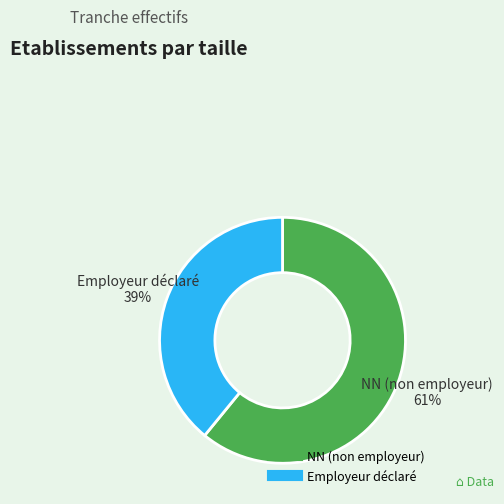

How many slices are in this pie chart?

2